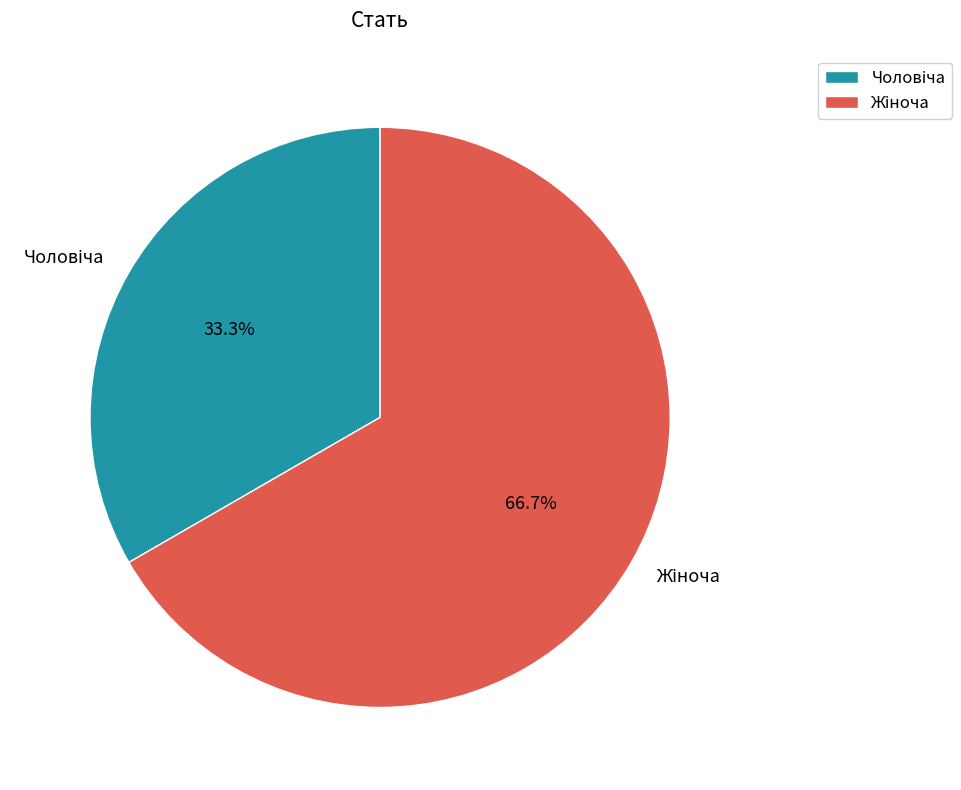

Is there a majority slice in this chart?

Yes